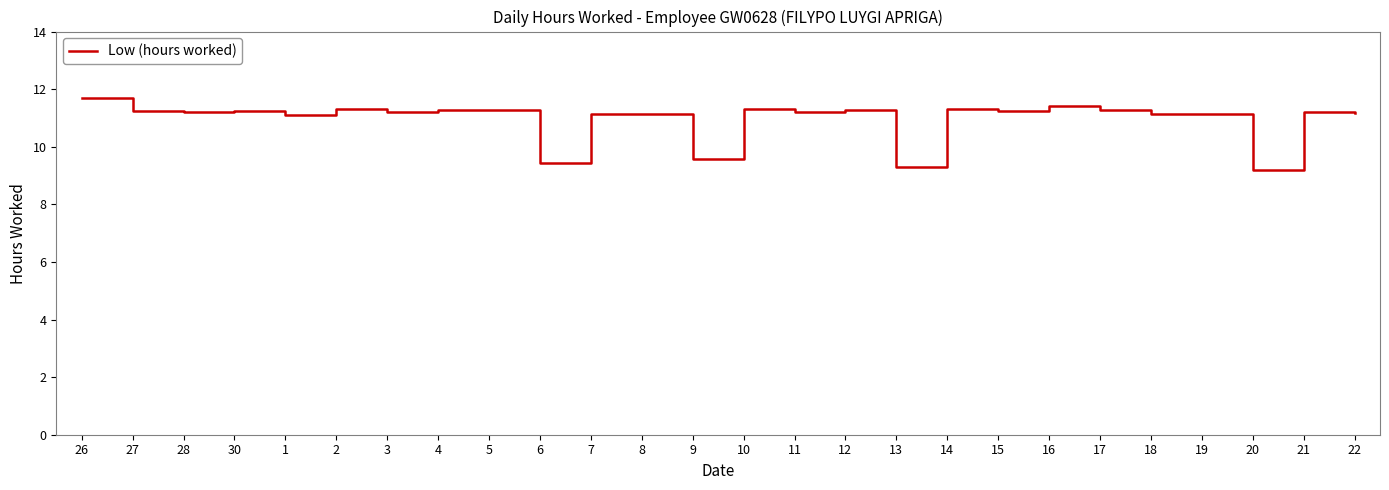

How many series are shown in this chart?

1